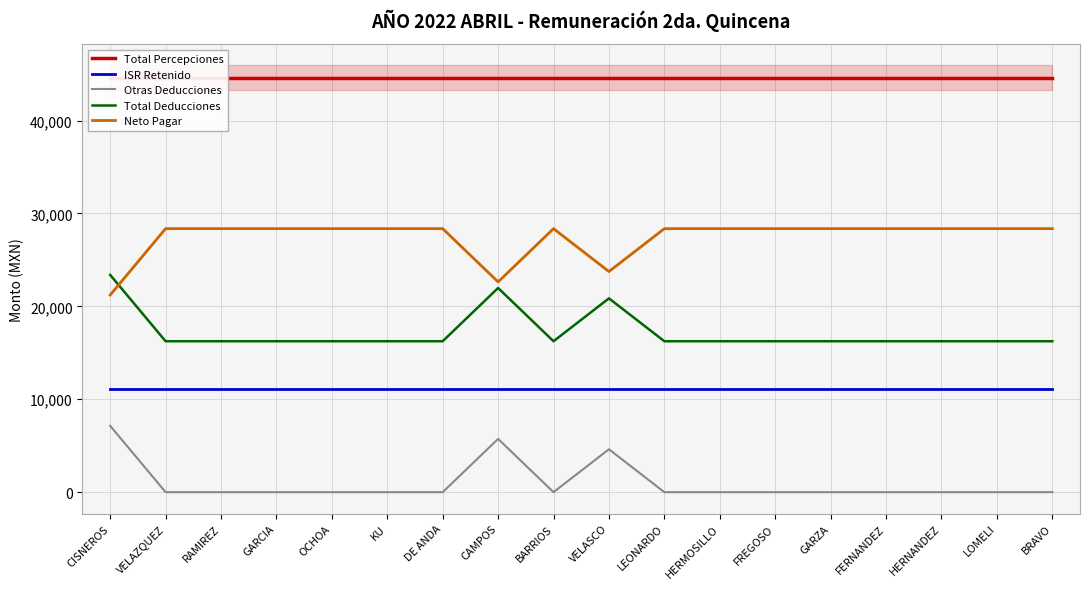

How many lines are shown in the chart?

5